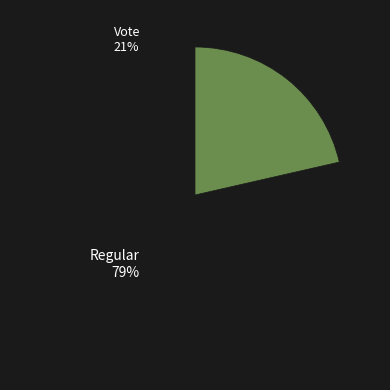

Is there a majority slice in this chart?

Yes